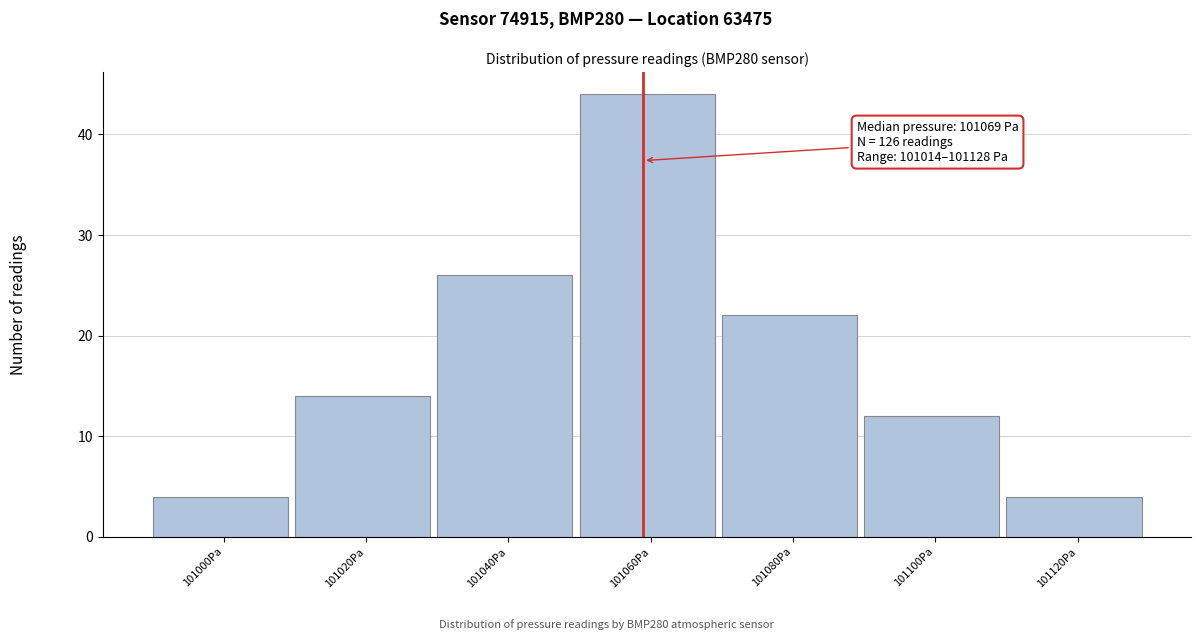

Reading left to right, list all the values displayed in this chart.

4	14	26	44	22	12	4